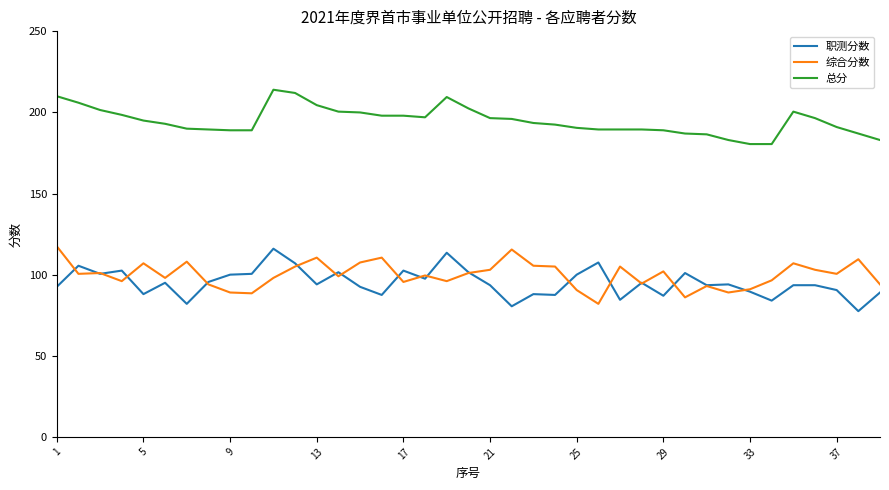

What is the maximum value shown in the chart?

214.0